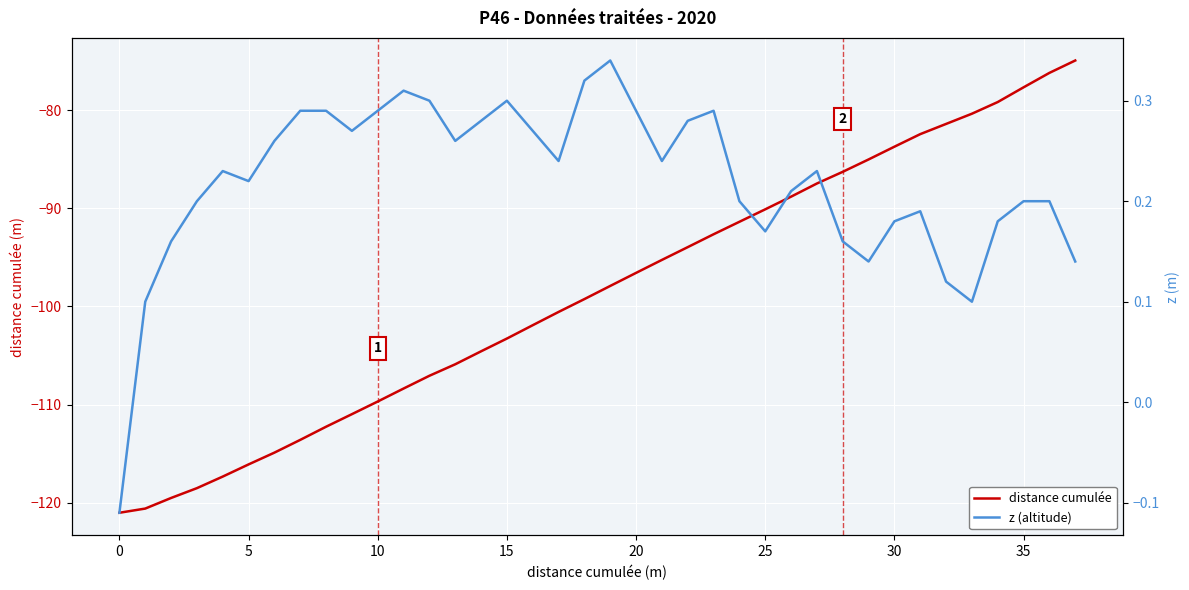

True or false: distance cumulée has a value of -22.7 at 30.

False